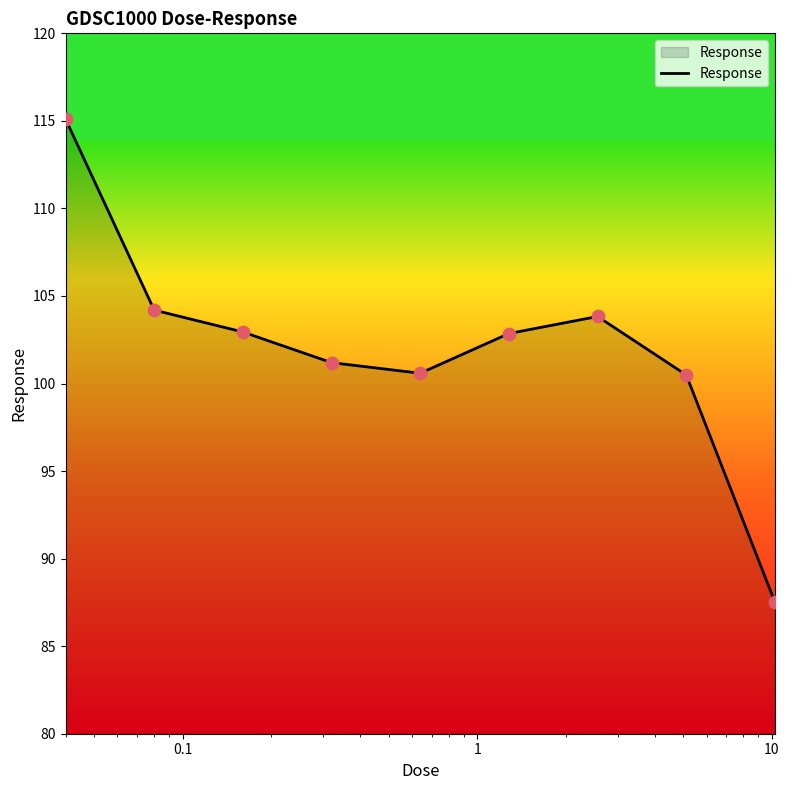

What is the smallest value displayed?

87.5